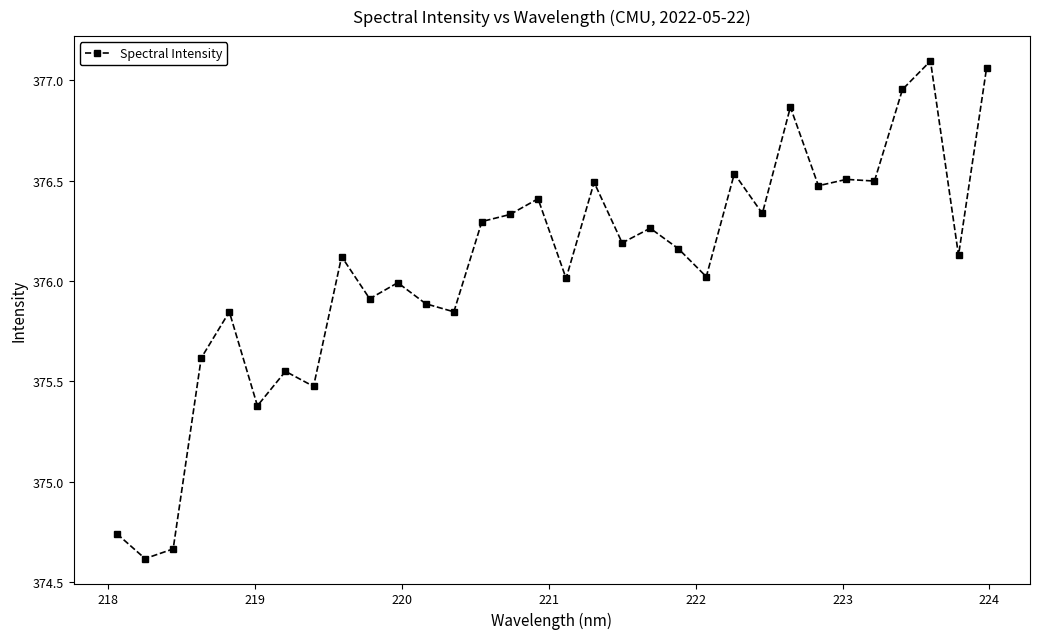

What is the difference between the second highest and minimum values?

2.4